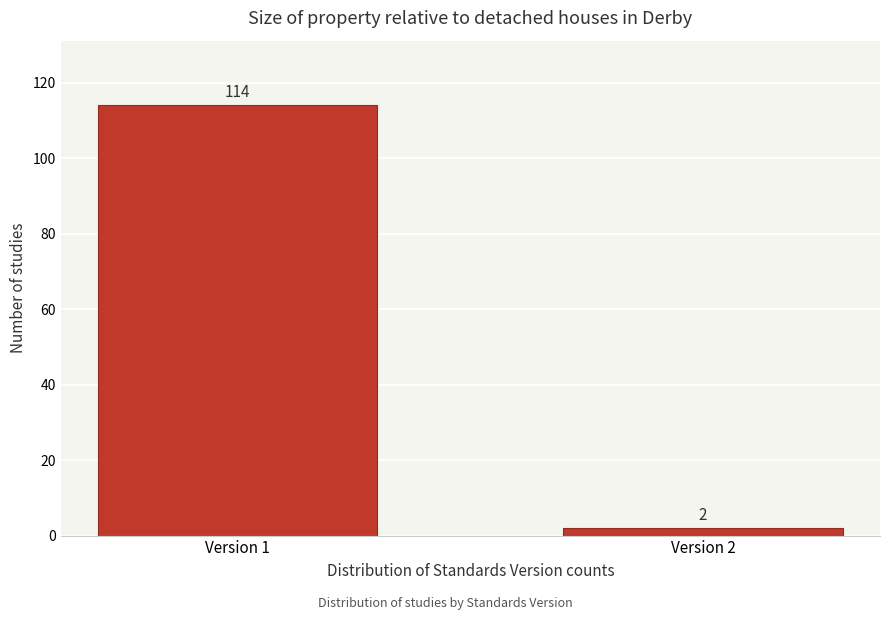

Reading left to right, extract all data points from this chart.

114	2